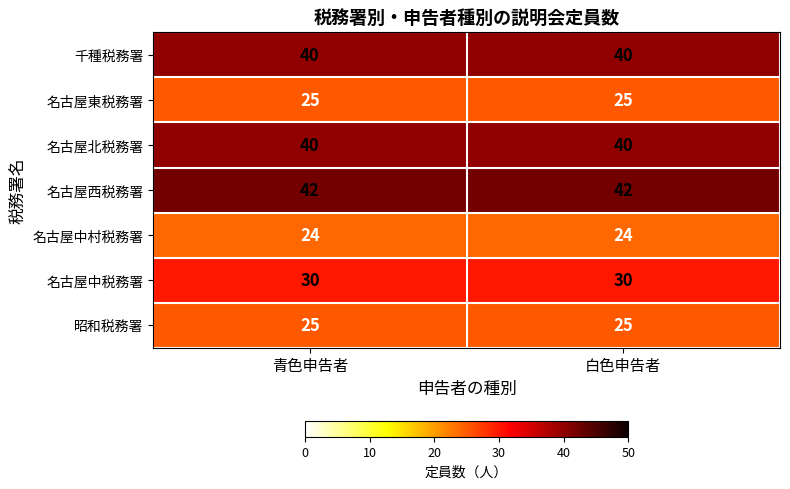

What is the sum of all 名古屋西税務署 values?

84